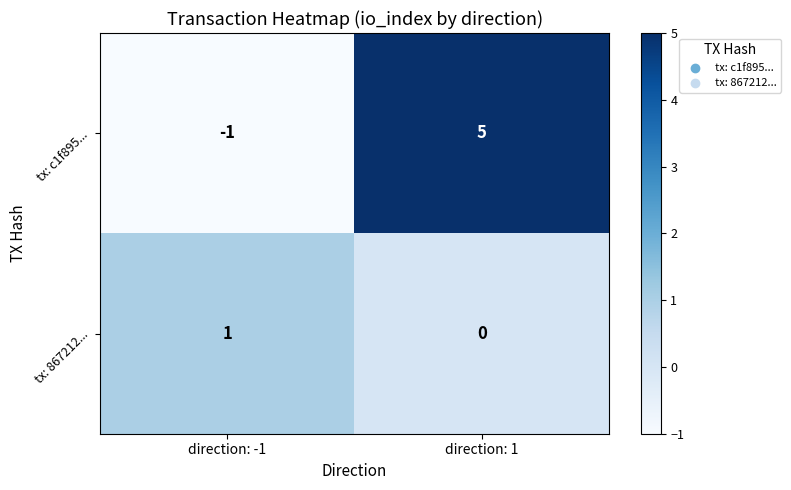

At which category does the chart reach its peak across all series?

direction: 1